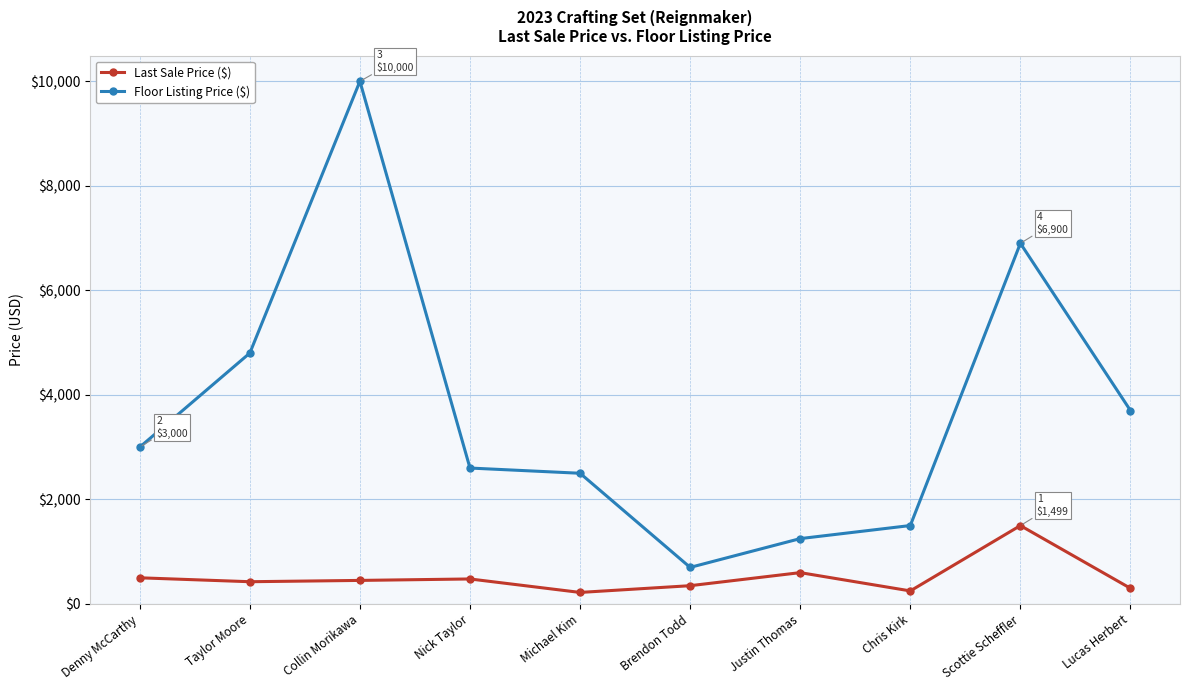

What are all the series names shown in the legend?

Last Sale Price ($), Floor Listing Price ($)